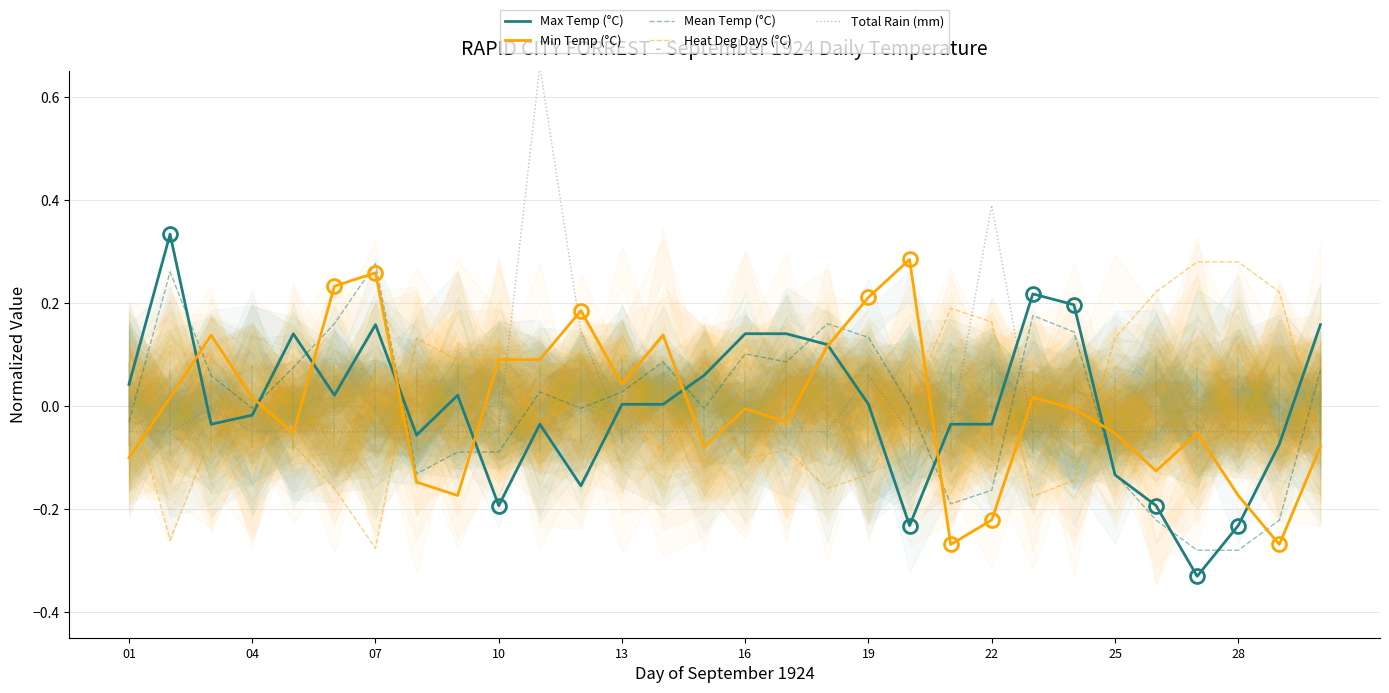

What is the difference between the second highest and minimum values in the Heat Deg Days (°C) series?

0.6